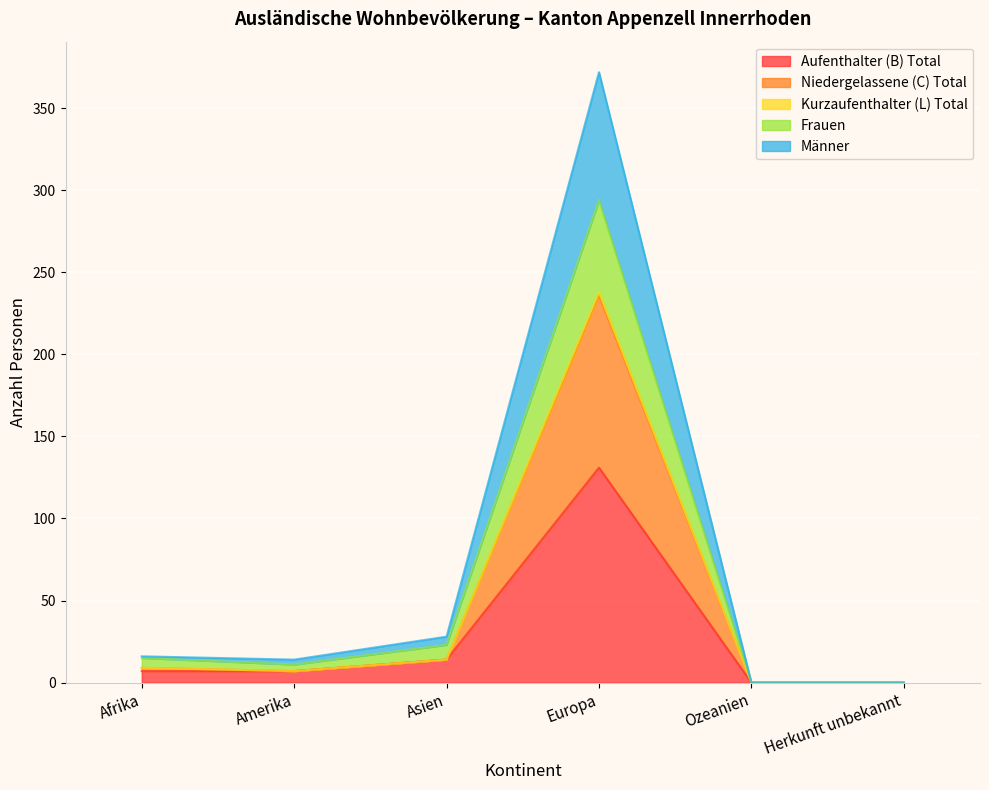

Is it true that Aufenthalter (B) Total equals 0 at Herkunft unbekannt?

True